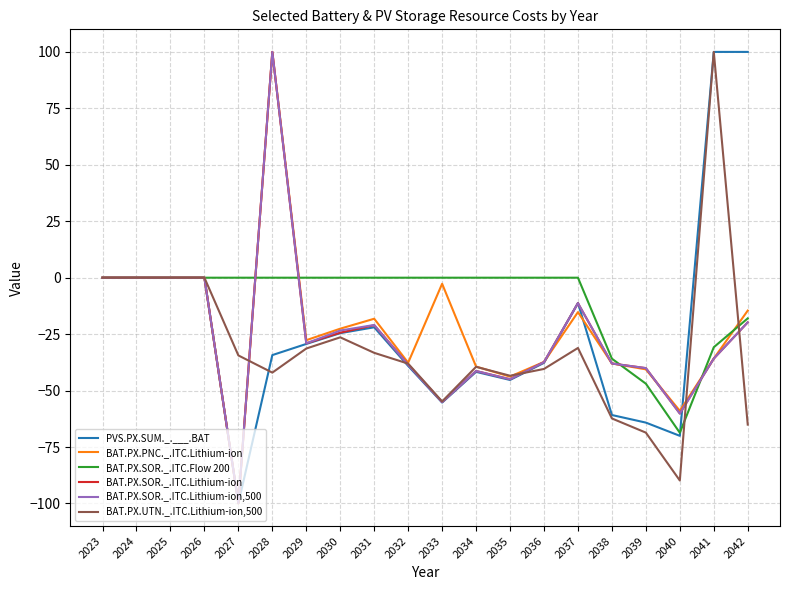

How many lines are shown in the chart?

6